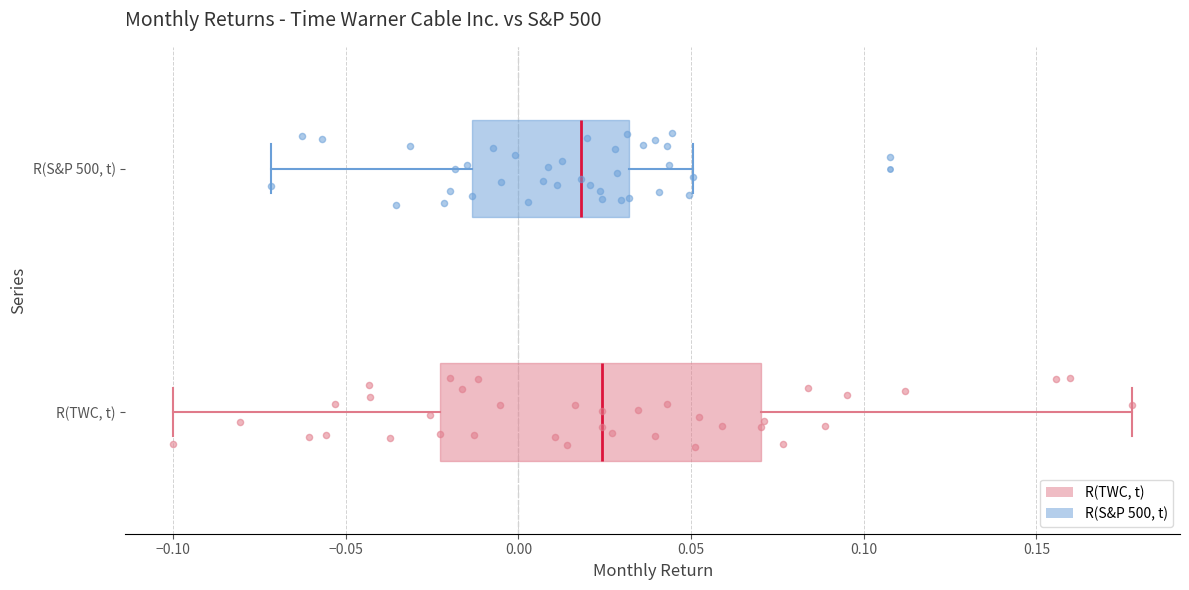

Which box has the furthest to the right median line?

R(TWC, t)